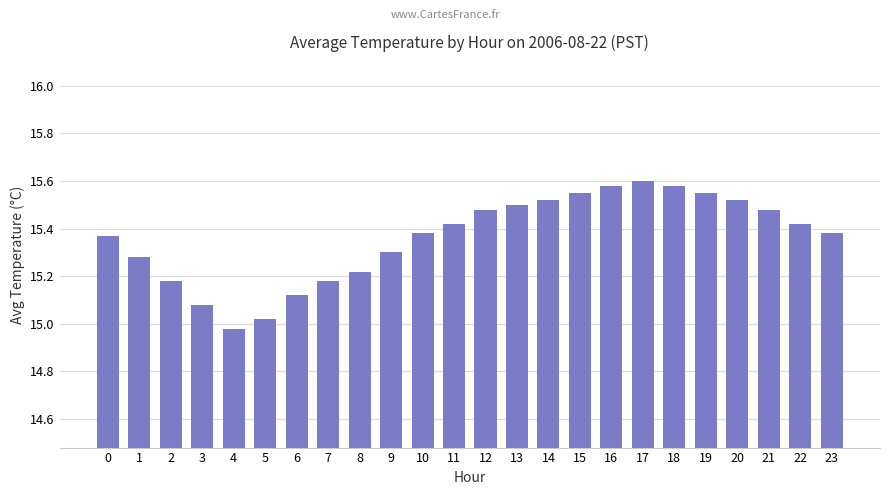

Which label corresponds to the smallest value in the chart?

4